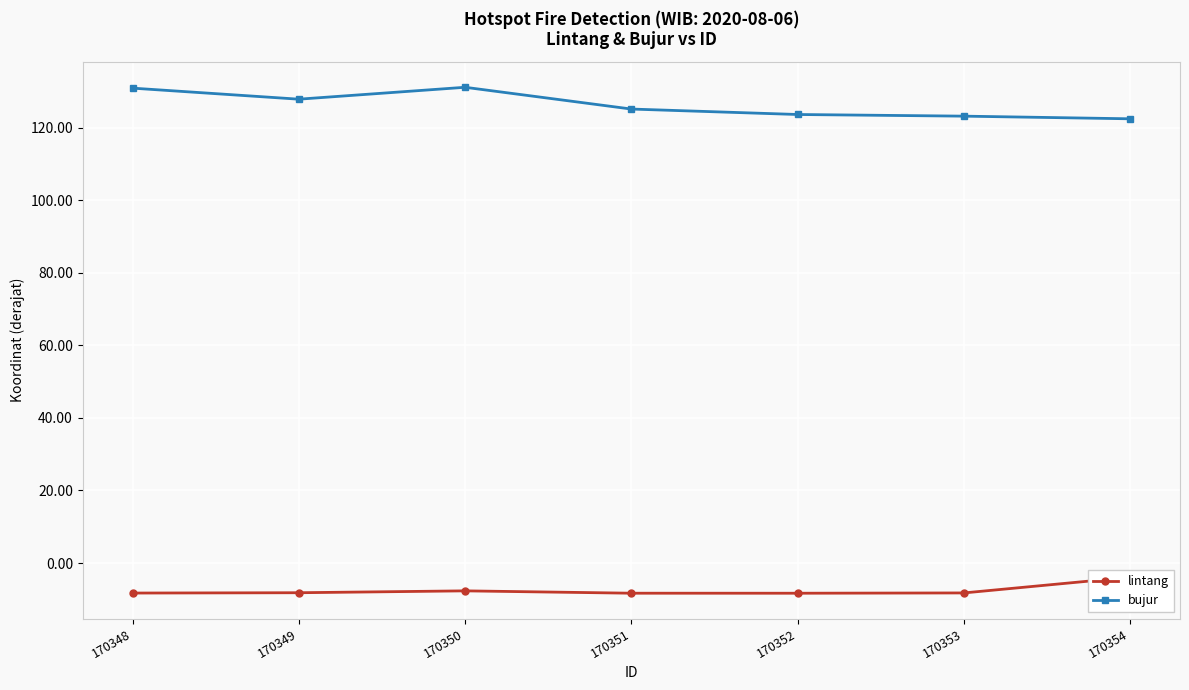

What is the approximate value of bujur at 170351?

125.1